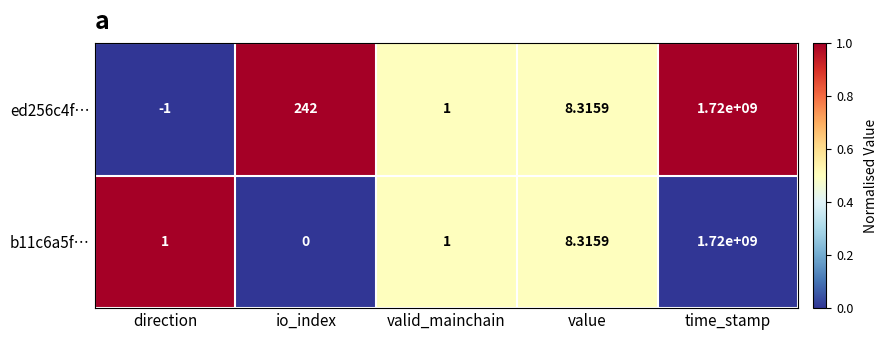

How many data points does each series have?

5